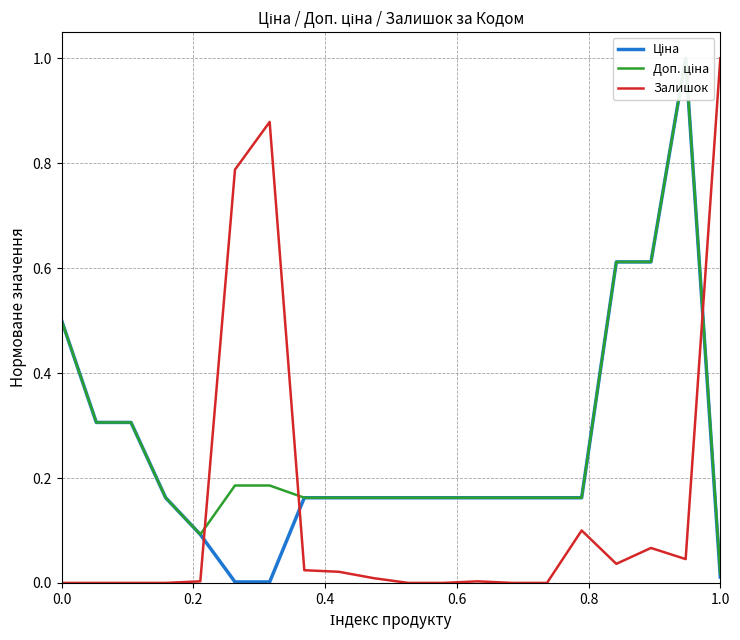

Is it true that Залишок equals 0.4 at 1.0?

False